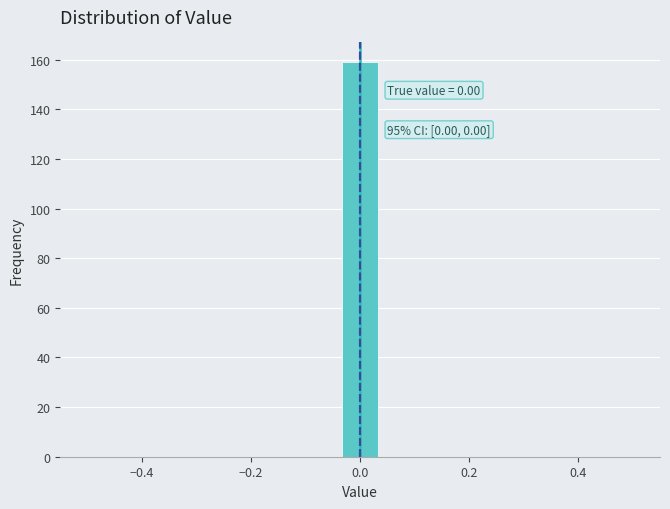

Around what value on the x-axis is the tallest bar? Give the approximate position of its centre, as read against the axis.

0.00